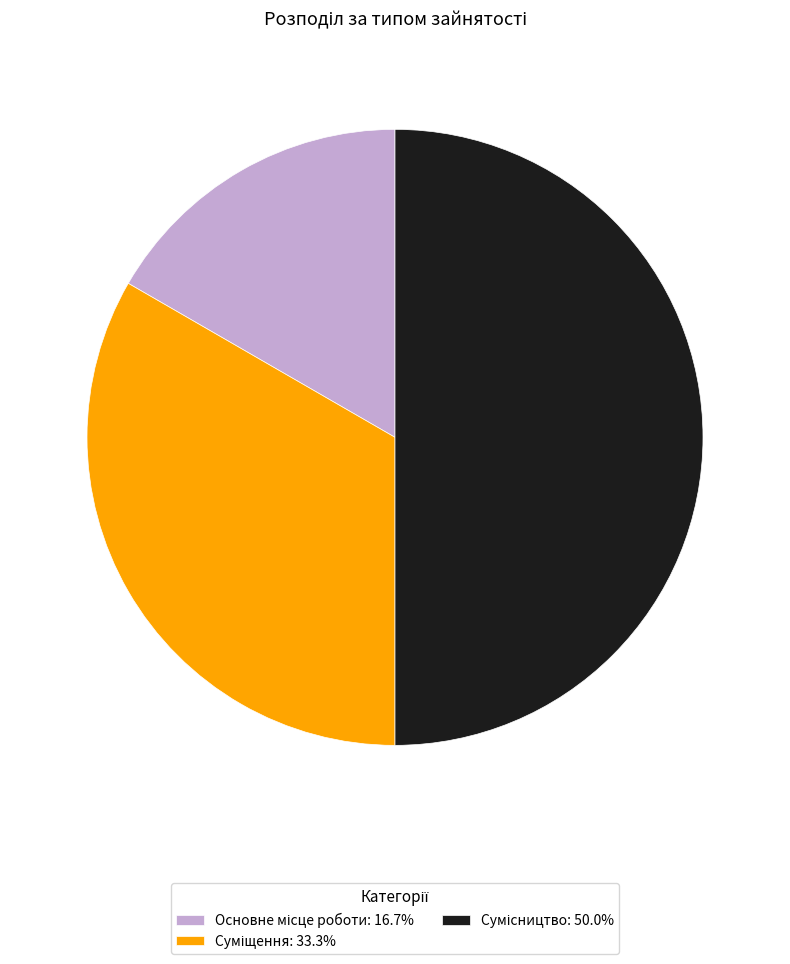

Rank the categories by value from highest to lowest.

Сумісництво, Суміщення, Основне місце роботи